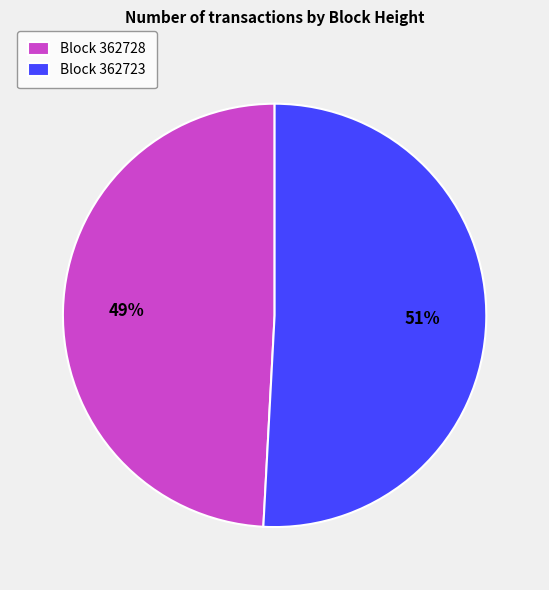

Rank the categories by value from lowest to highest.

Block 362728, Block 362723